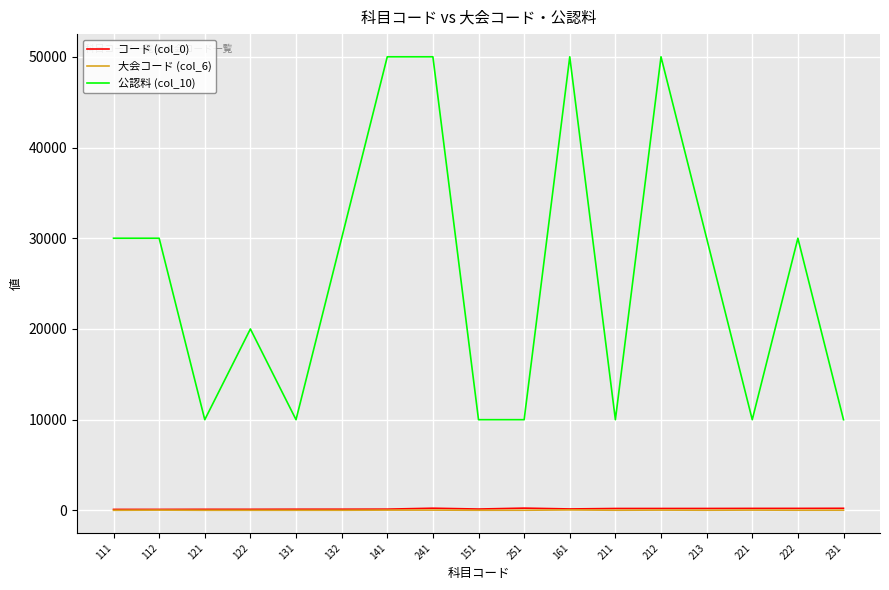

Which series has the widest spread of values?

公認料 (col_10)